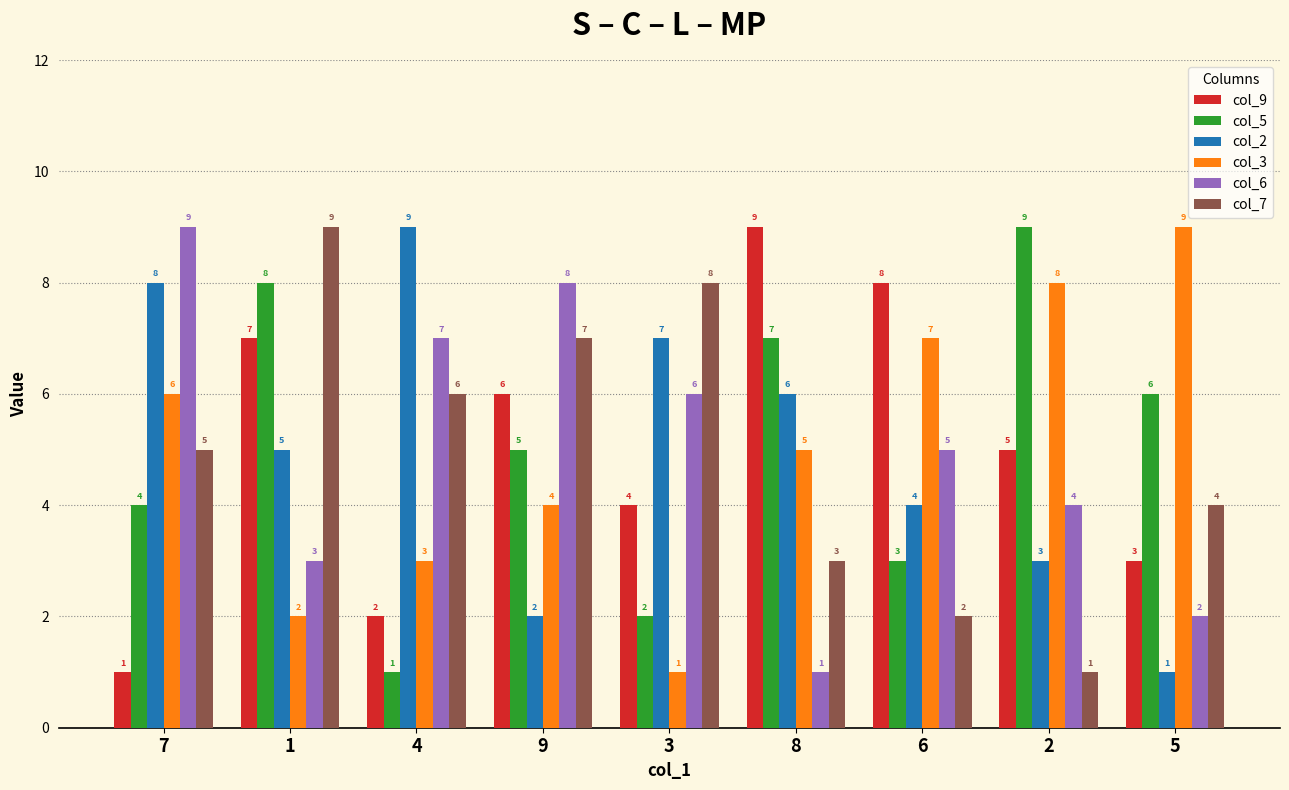

Is the value of col_6 at 2 greater than the value of col_7 at 8?

Yes